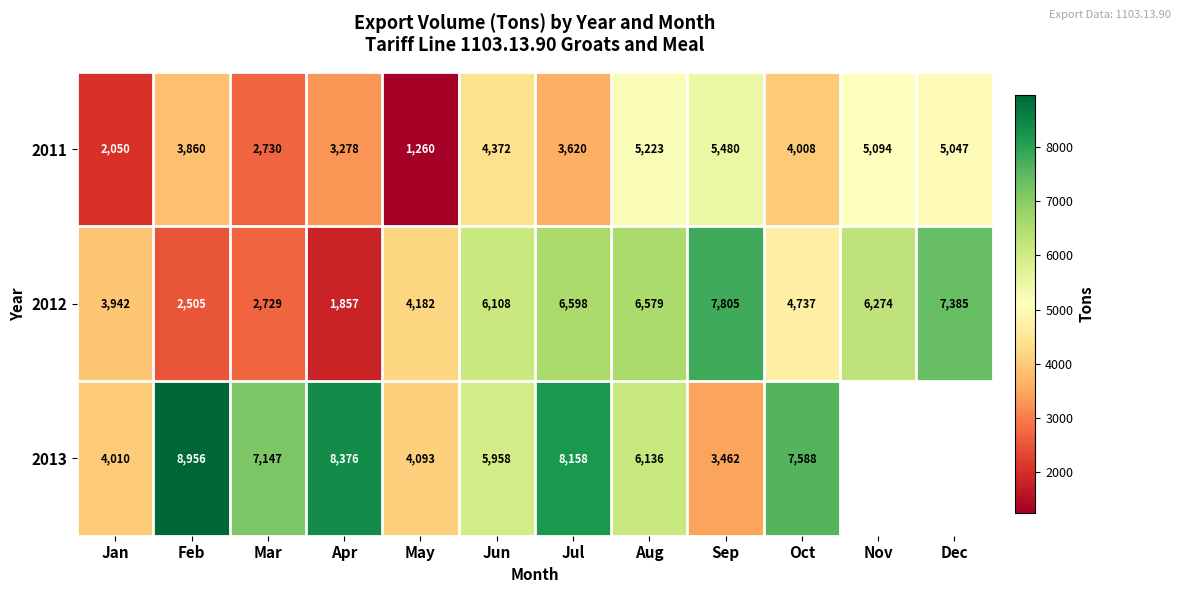

Rank the categories by 2012 value from highest to lowest.

Sep, Dec, Jul, Aug, Nov, Jun, Oct, May, Jan, Mar, Feb, Apr